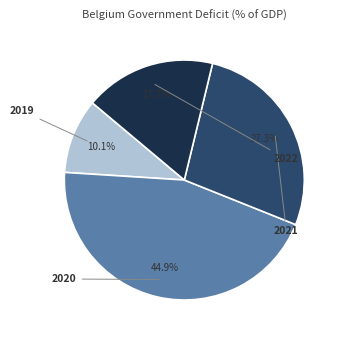

Is there a majority slice in this chart?

No